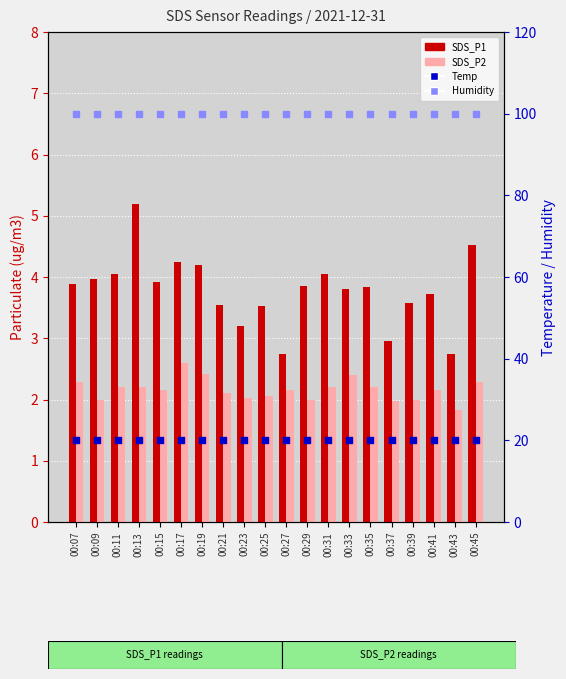

Which series has the largest Y range (max minus min)?

SDS_P1